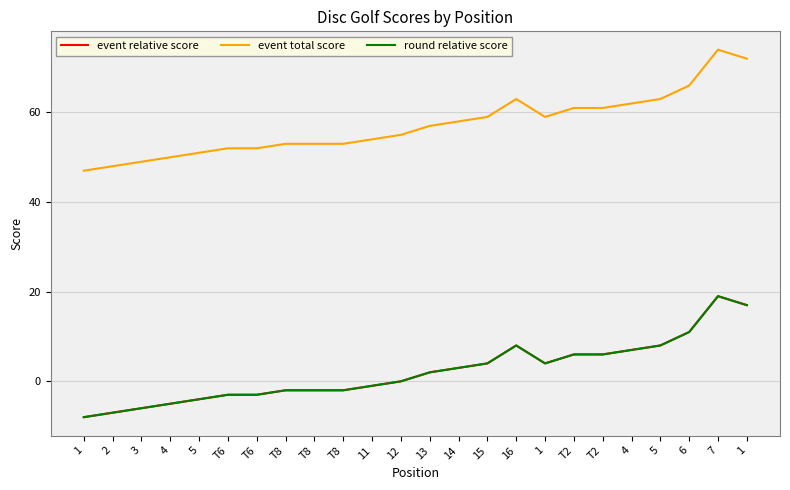

What is the label of the 6th point from the right?

T2